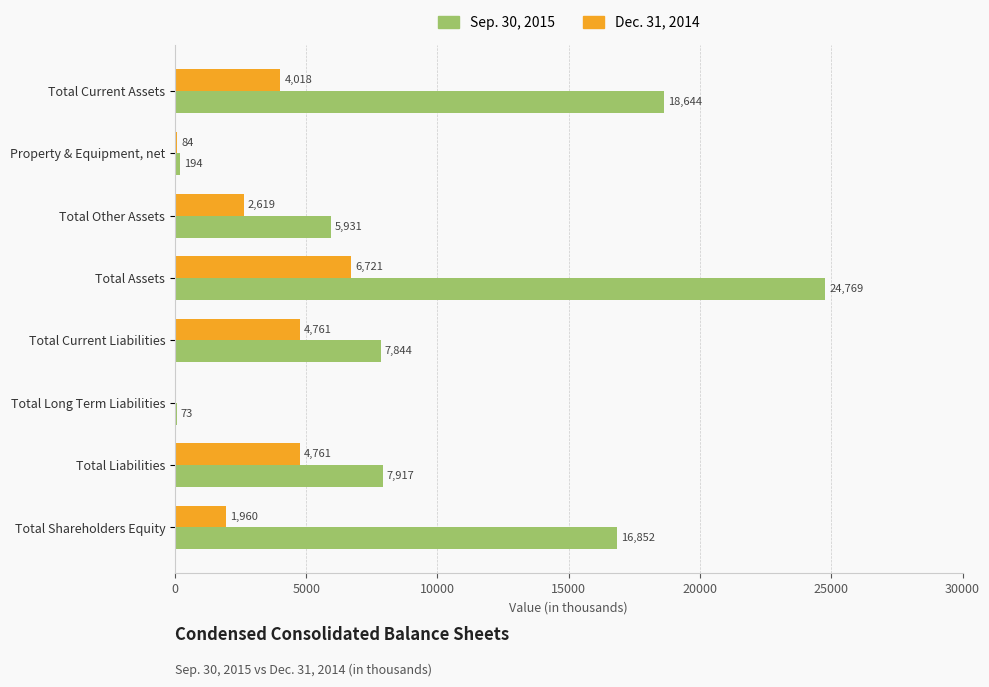

What are all the series names shown in the legend?

Sep. 30, 2015, Dec. 31, 2014